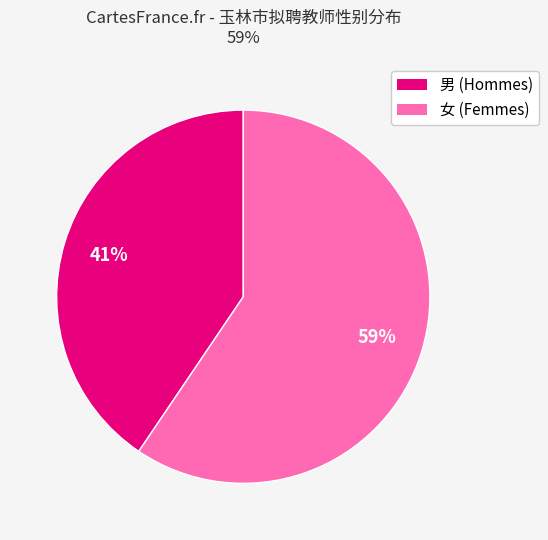

Which category has the smallest portion of the pie?

男